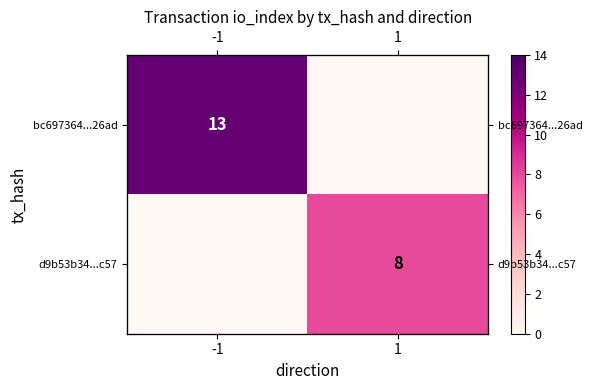

Which label corresponds to the smallest value in the chart?

1